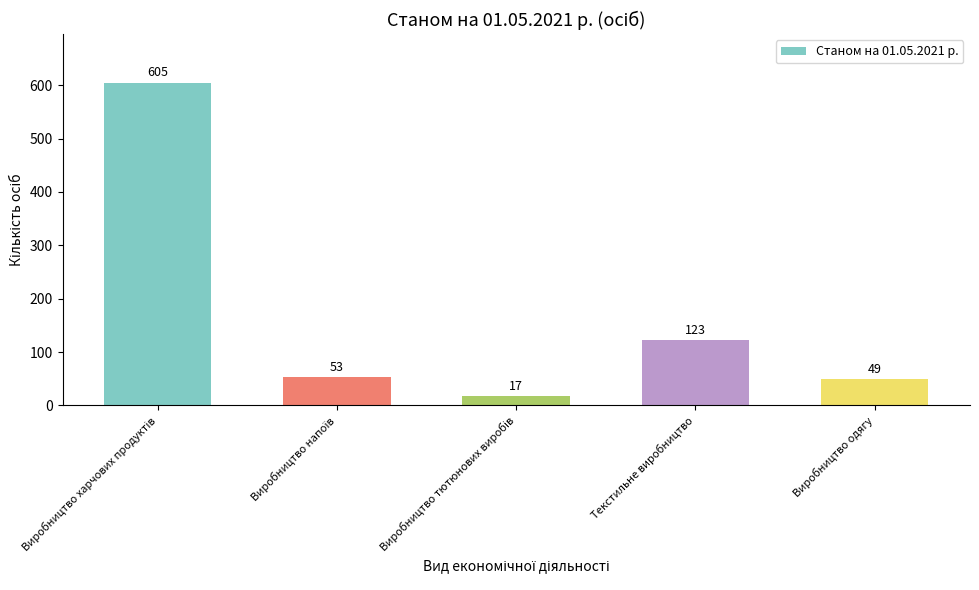

Where is the data nearest to the value 311?

Текстильне виробництво